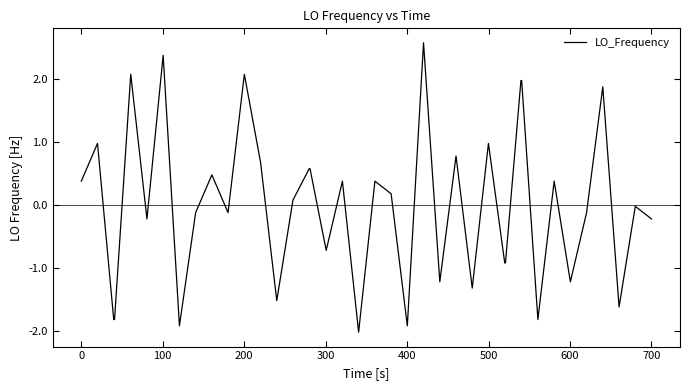

What is the minimum value shown in the chart?

-2.0